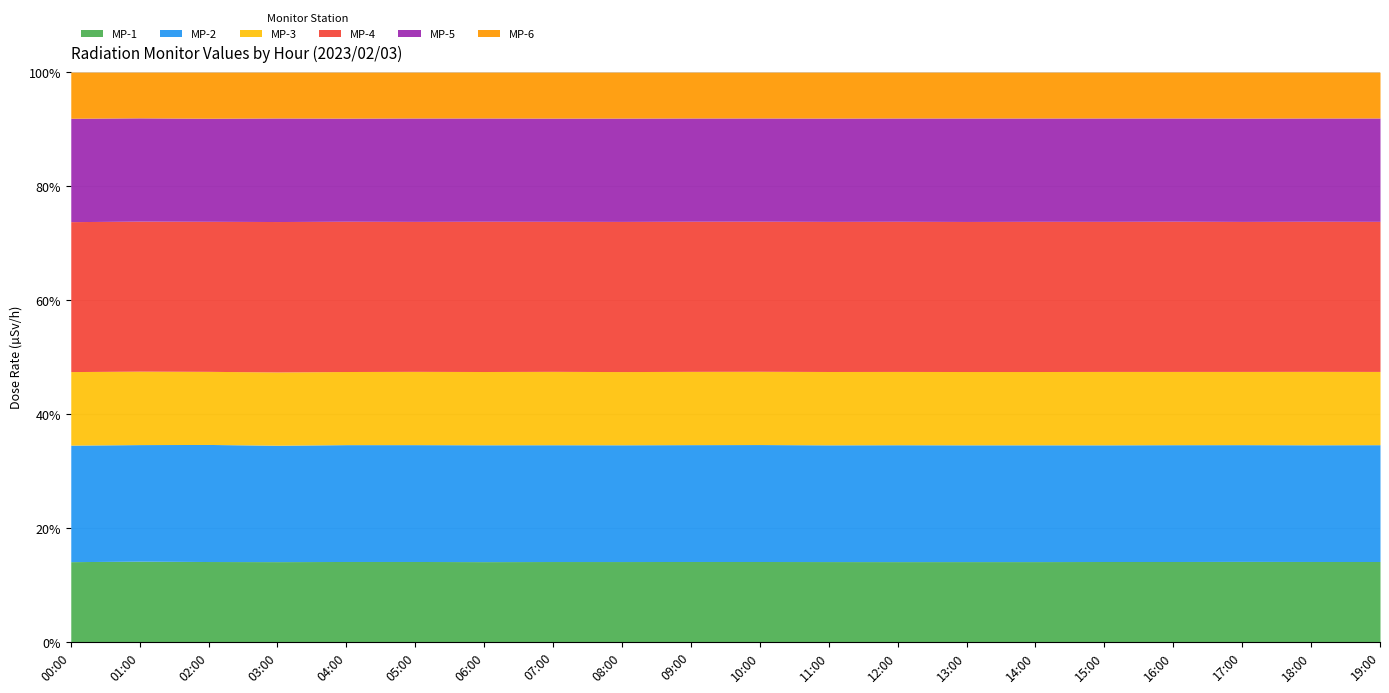

True or false: MP-5 has a value of 1.0 at 07:00.

False